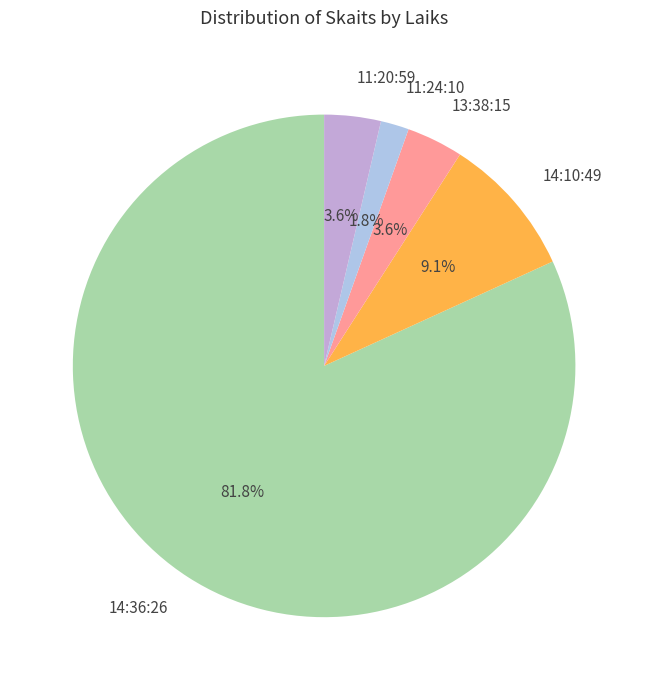

How many slices are in this pie chart?

5